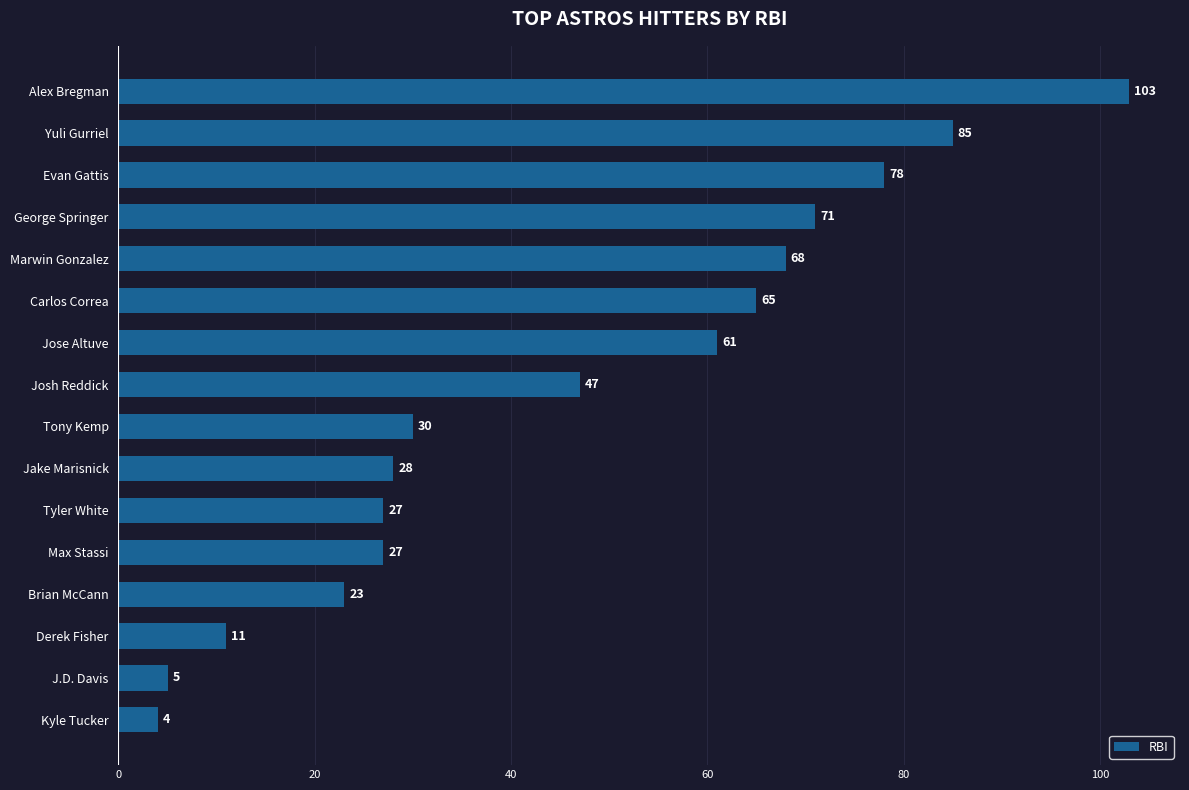

The chart shows a value of 1 at J.D. Davis. True or false?

False